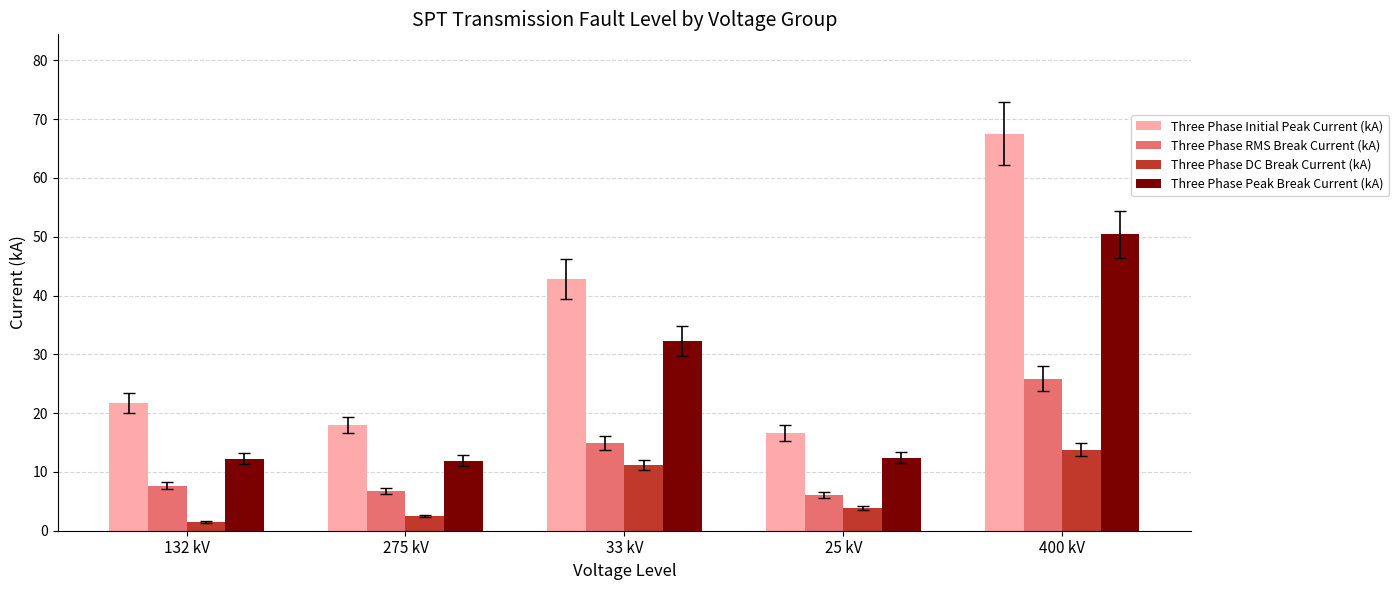

Rank the series at 33 kV from lowest to highest value.

Three Phase DC Break Current (kA), Three Phase RMS Break Current (kA), Three Phase Peak Break Current (kA), Three Phase Initial Peak Current (kA)